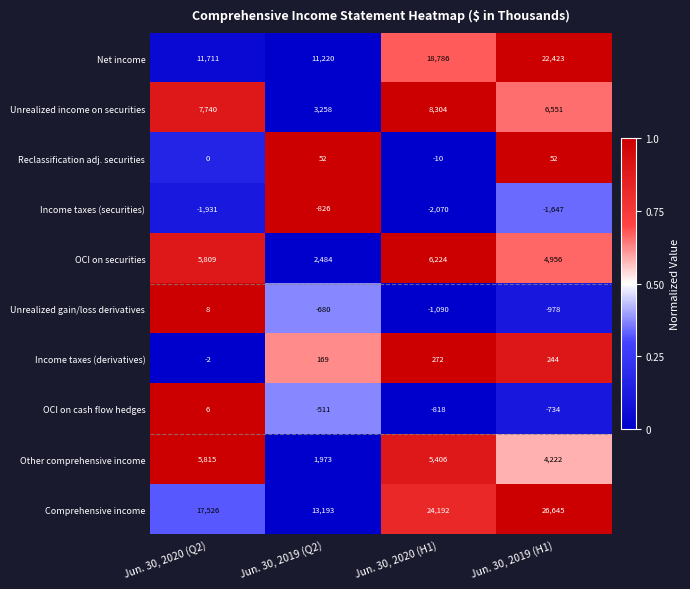

What is the greatest value displayed?

26645